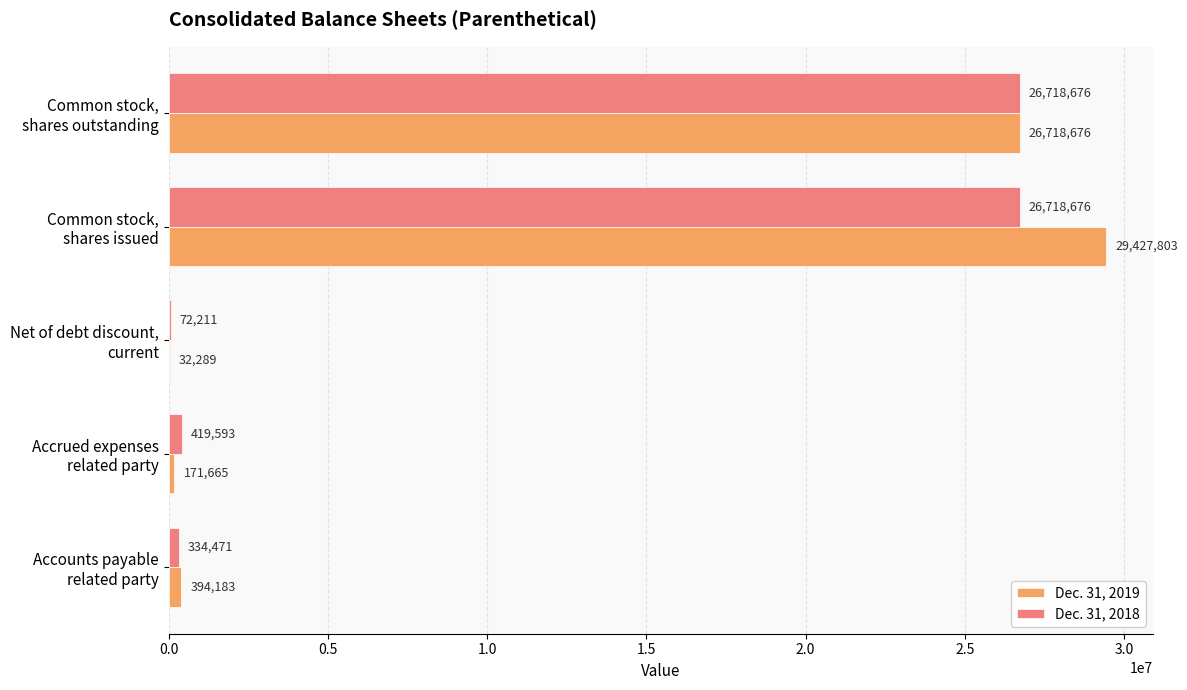

What is the maximum value shown in the chart?

29427803